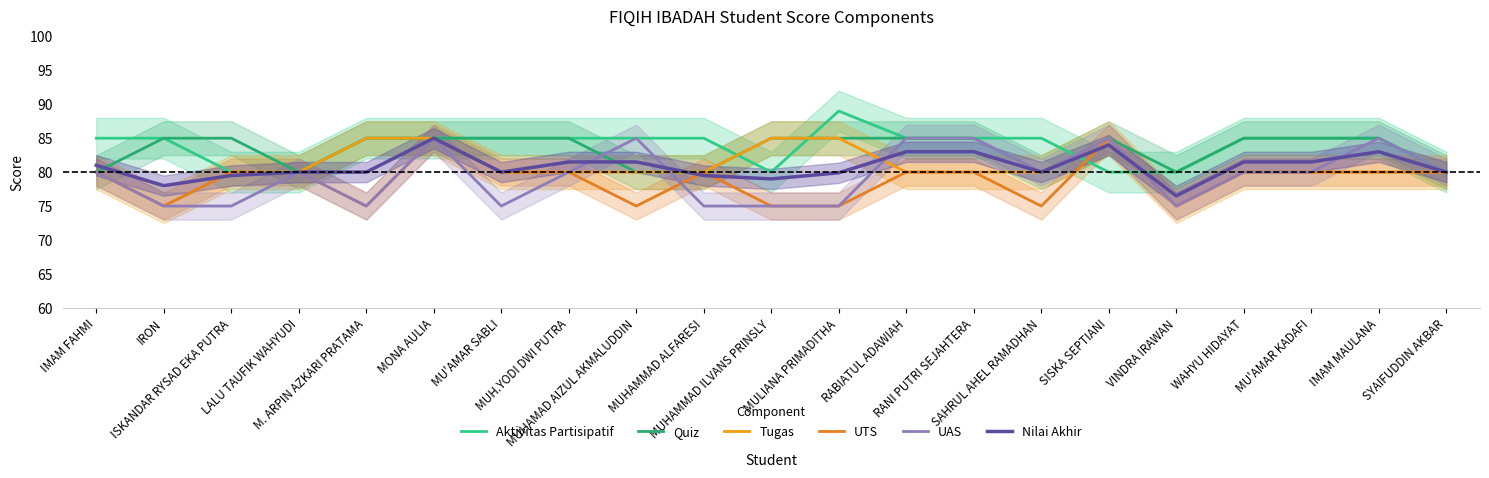

True or false: Quiz and Tugas intersect in this chart.

False